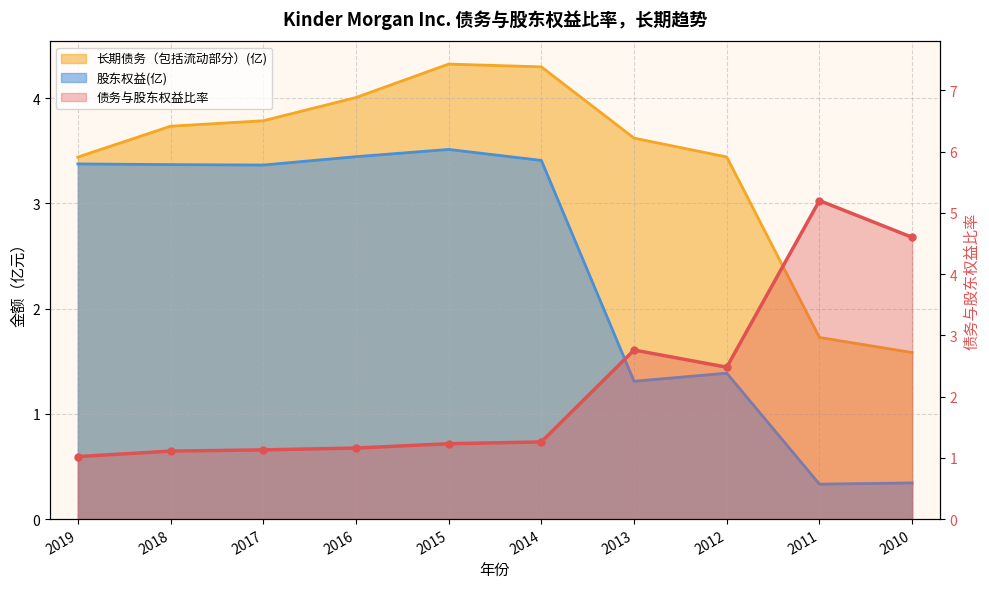

What value does the 债务与股东权益比率 series have at 2013?

2.8